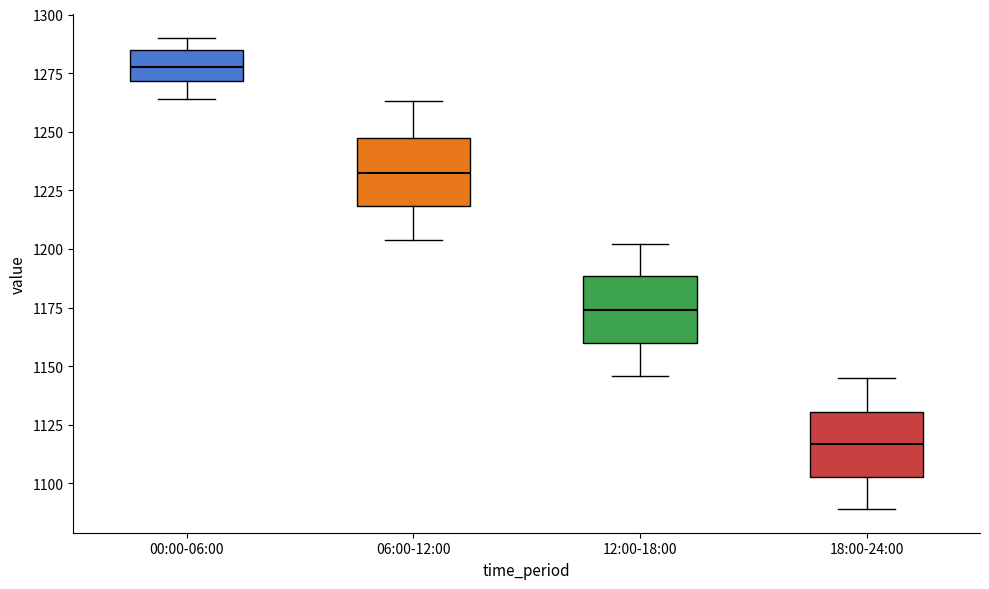

Where does the median line of the box for 06:00-12:00 sit on the y-axis? The values are not printed on the chart, so give them approximately, as read against the axis.

1235